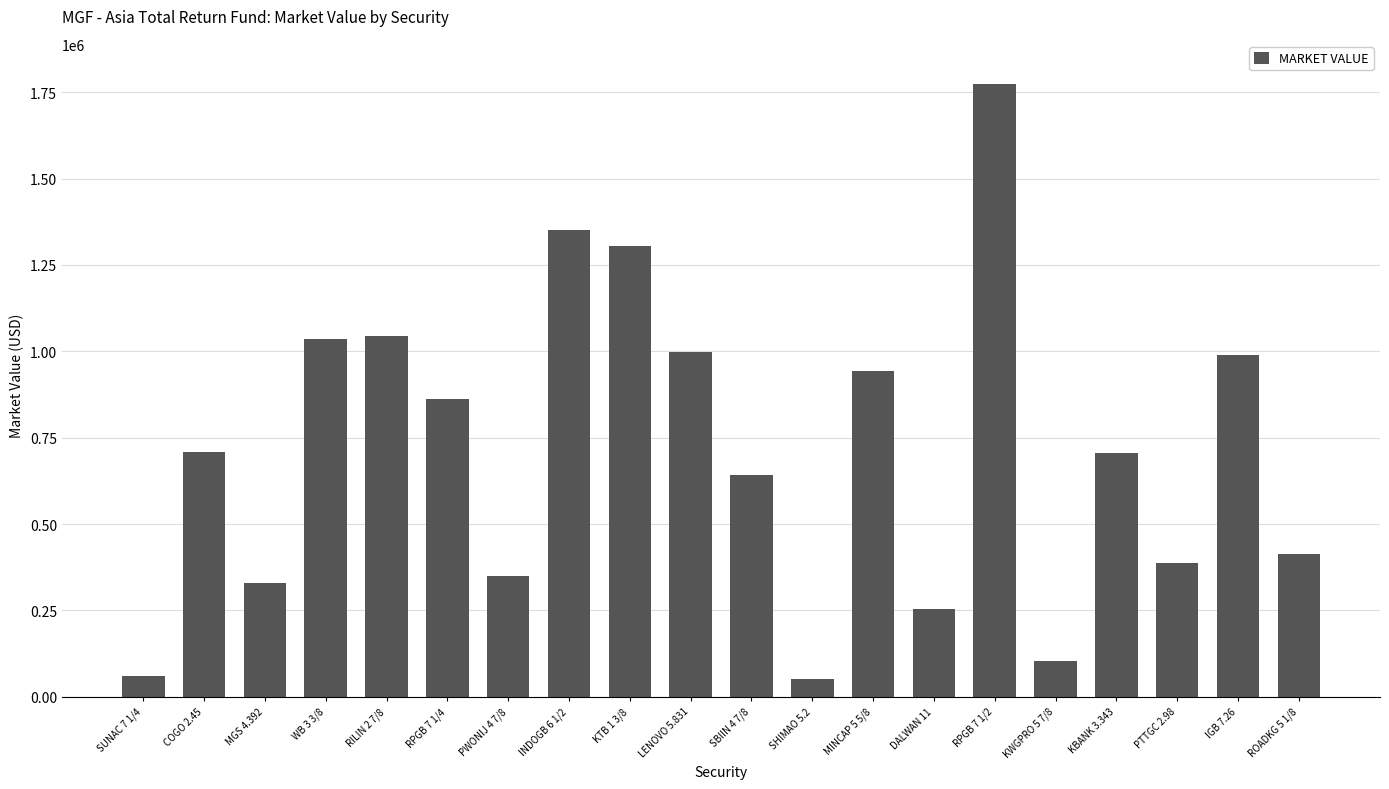

What position from the right is SUNAC 7 1/4?

20